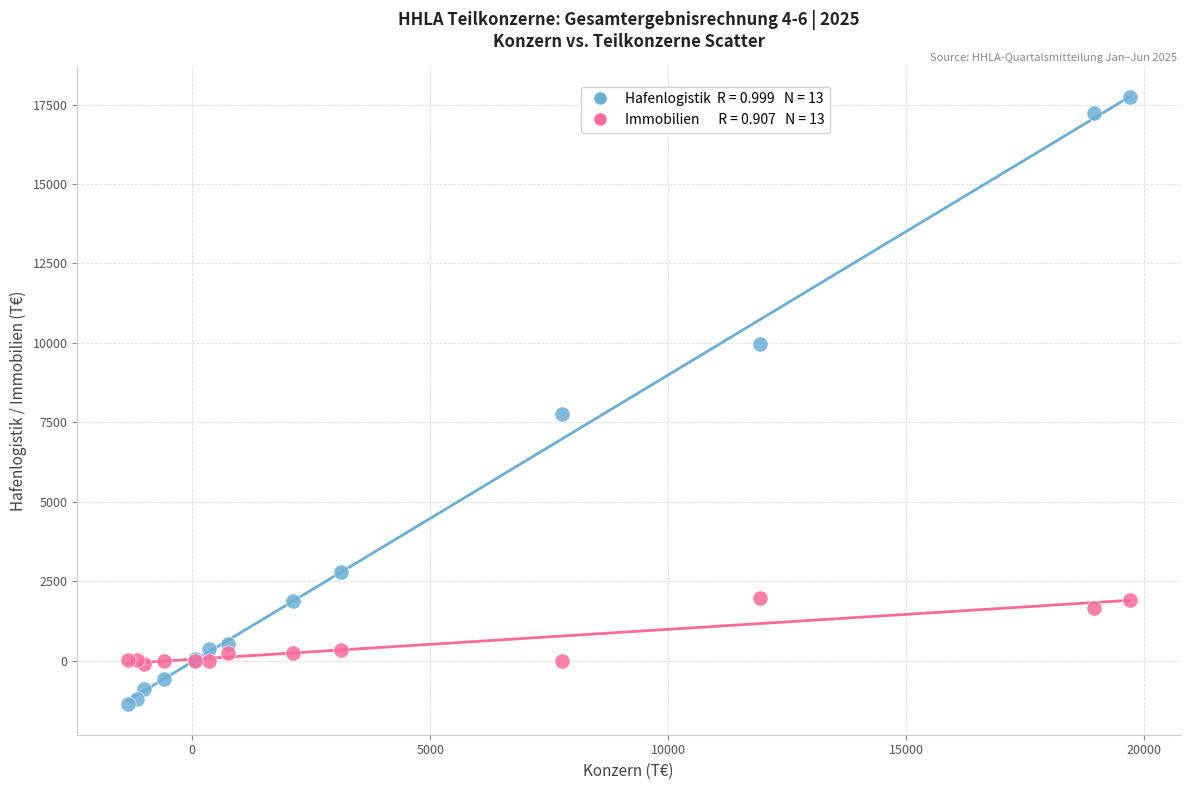

Across all series, what Y value is closest to 8181?

7771